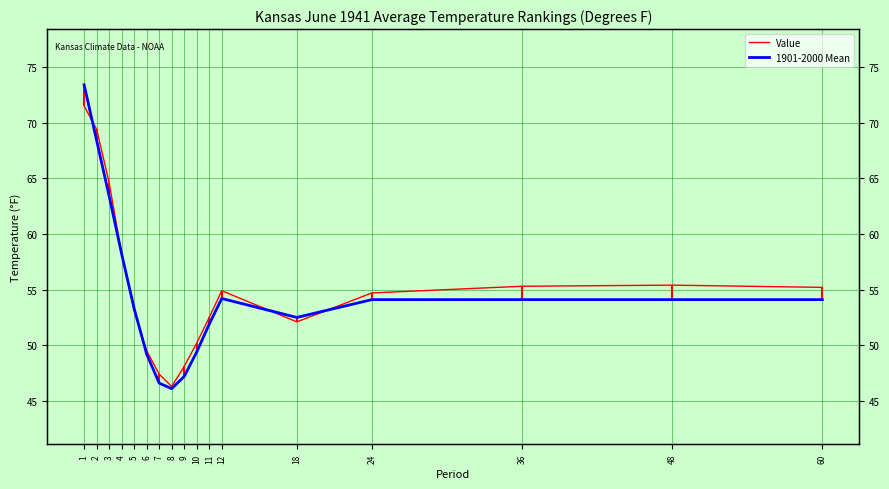

At which label is Value closest to 58?

4